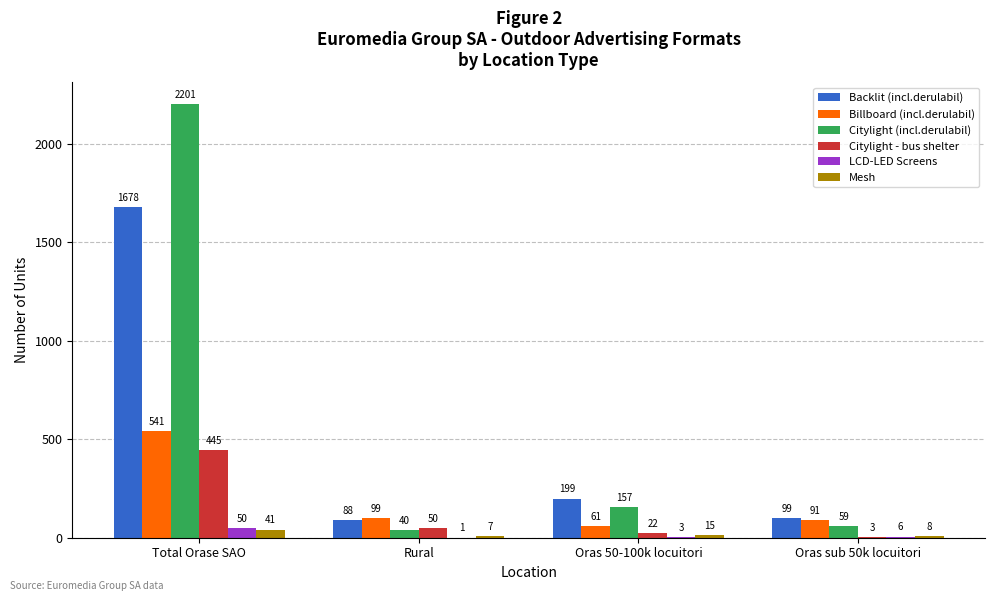

At which label does Citylight (incl.derulabil) first exceed 157?

Total Orase SAO